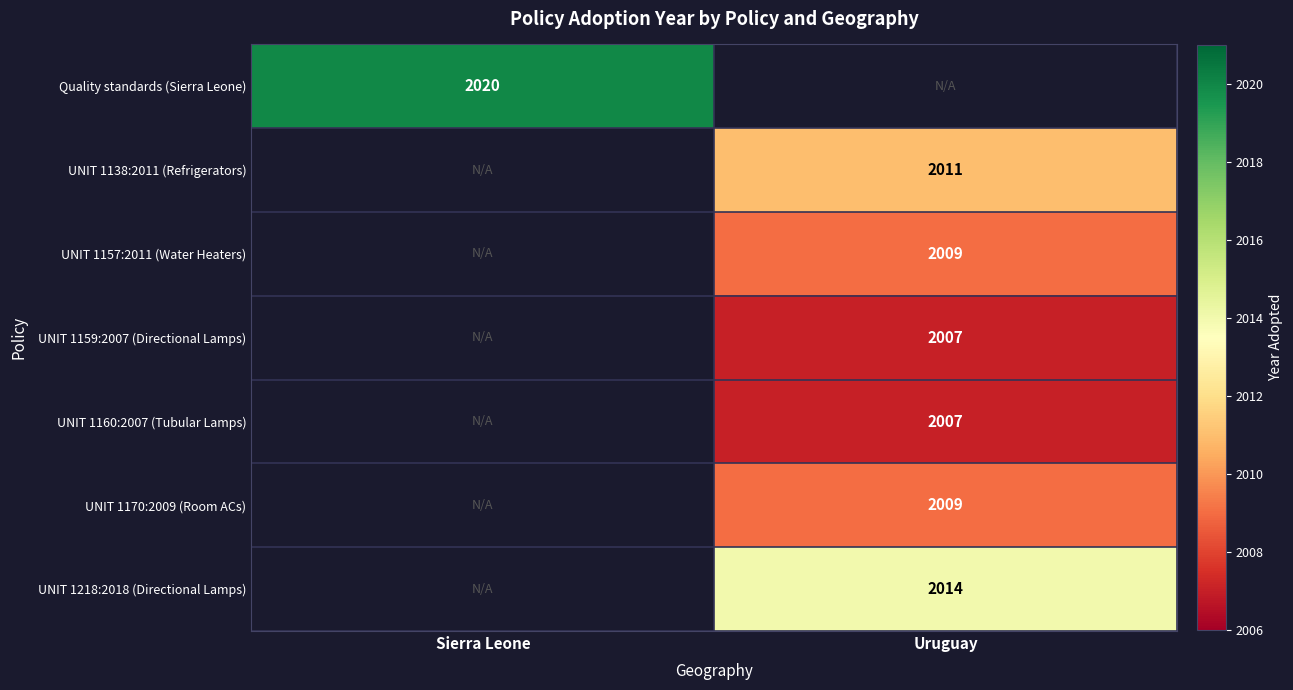

True or false: Quality standards (Sierra Leone) has a value of 3566 at Sierra Leone.

False